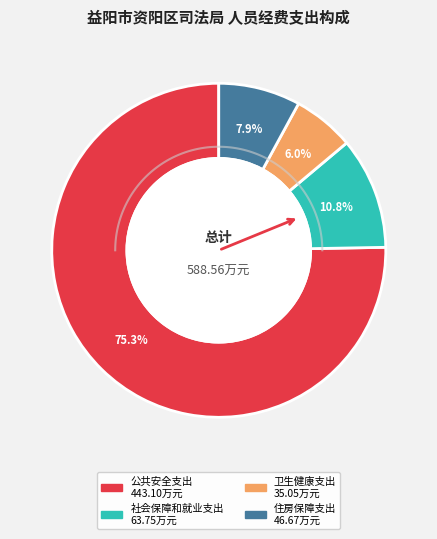

Is it true that 卫生健康支出 is 6% of the pie?

True